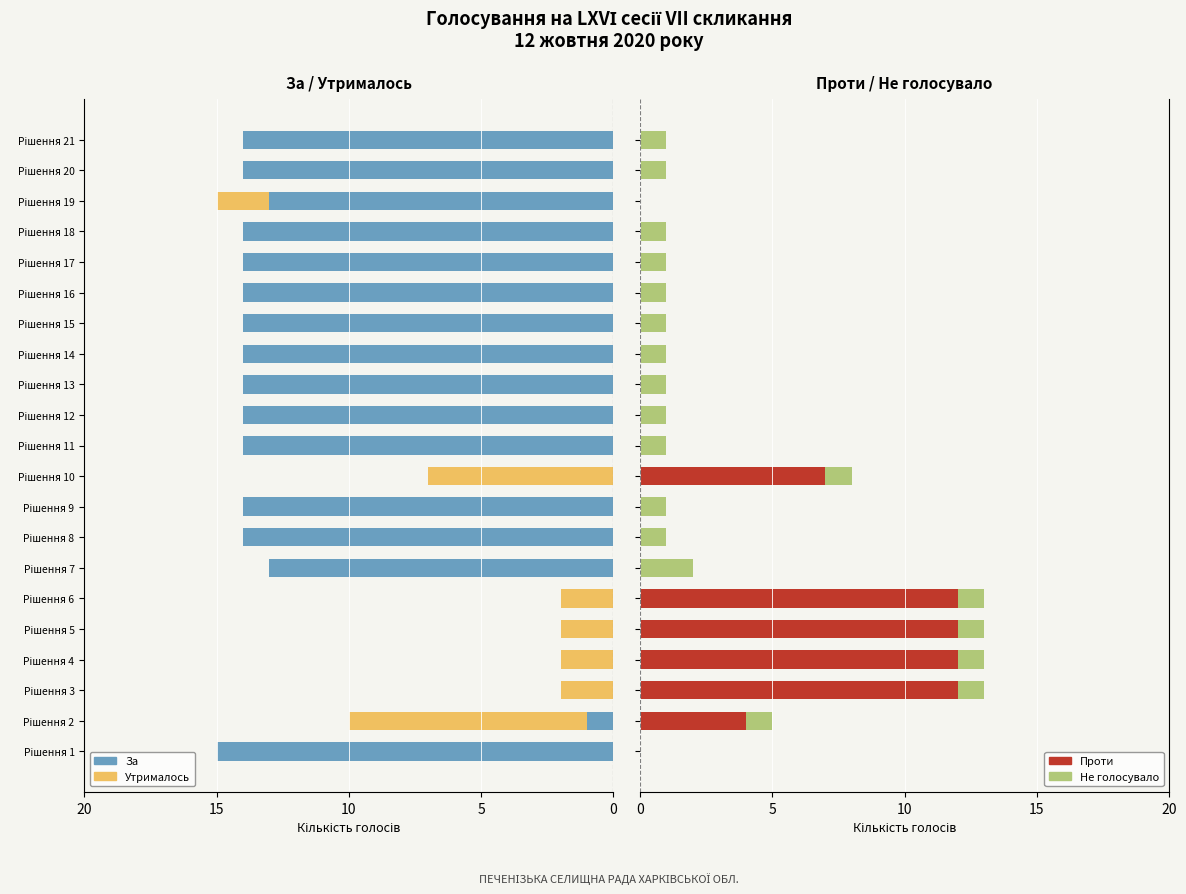

What is the highest value of the Проти series?

12